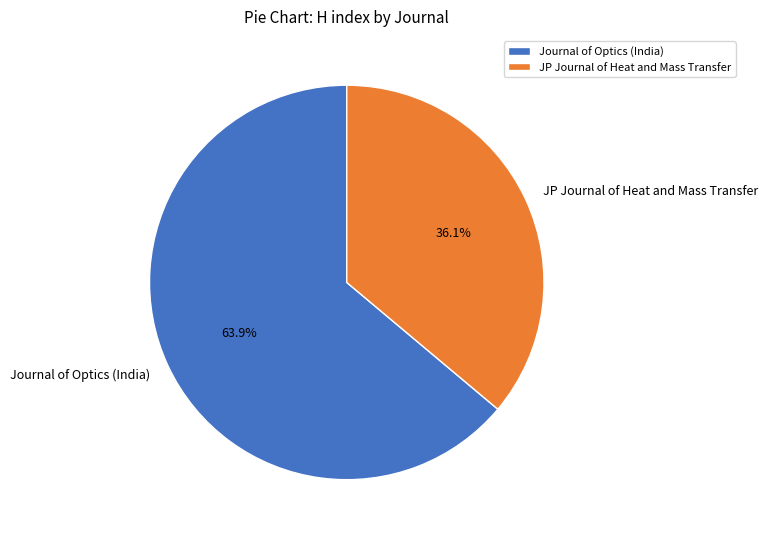

Which category has the smallest portion of the pie?

JP Journal of Heat and Mass Transfer